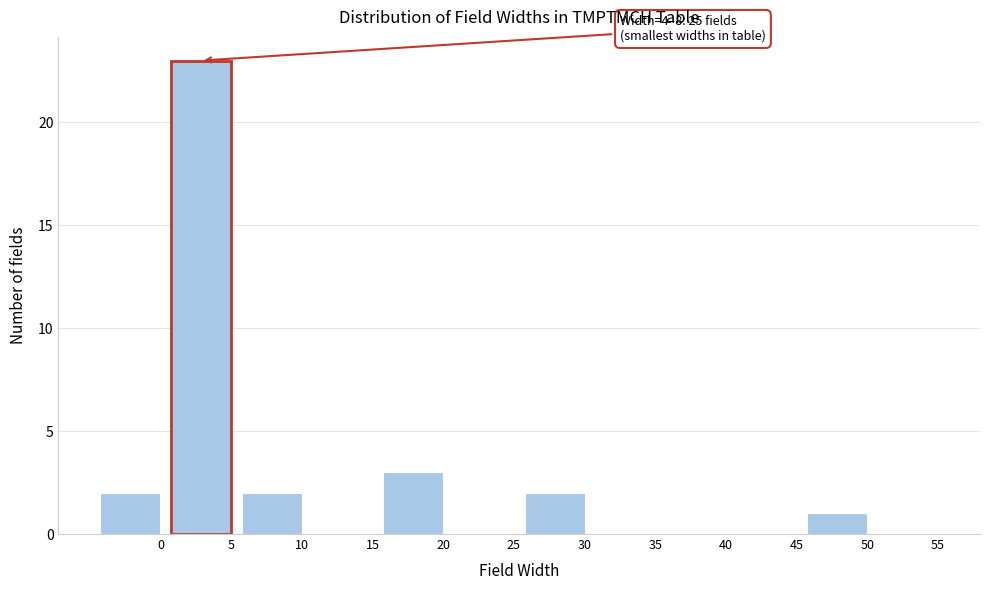

Reading left to right, transcribe all the data shown in this chart.

0=2	5=23	10=2	15=0	20=3	25=0	30=2	35=0	40=0	45=0	50=1	55=0